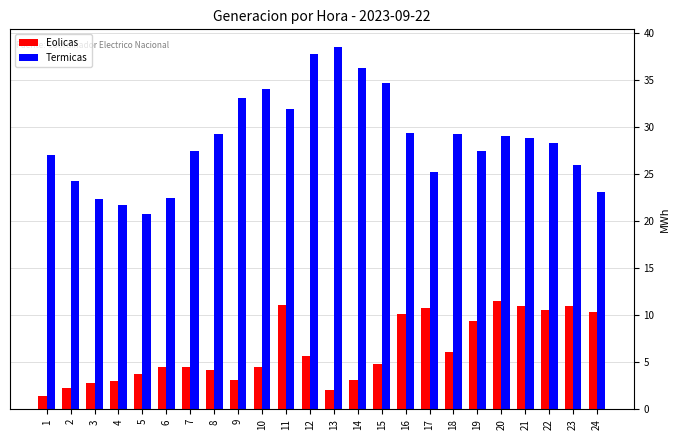

Which series changed the most between 17 and 24?

Termicas